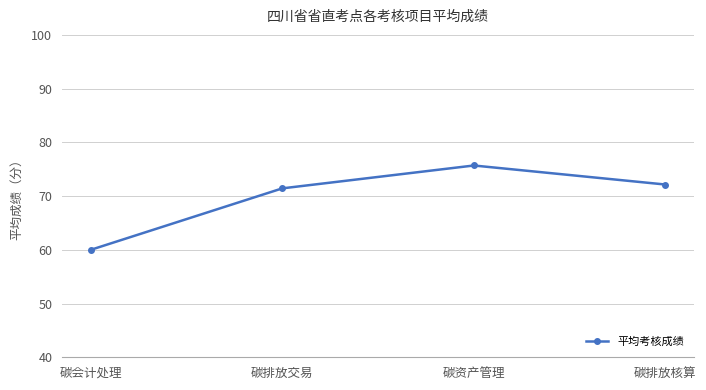

Between 碳排放核算 and 碳会计处理, which is larger?

碳排放核算